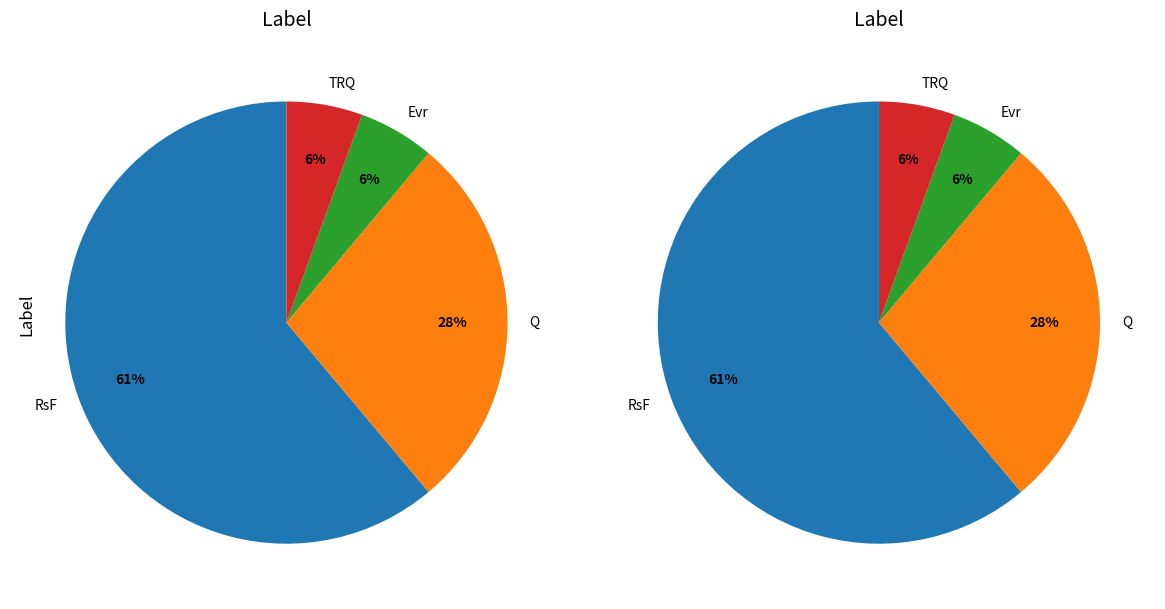

Is it true that Other is 1% of the pie?

False